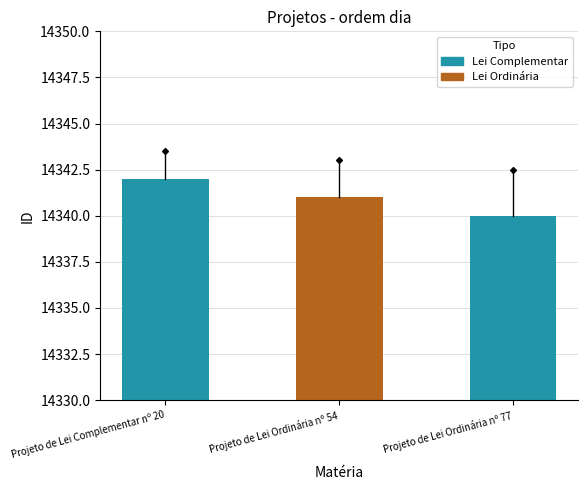

What is the average value?

14341